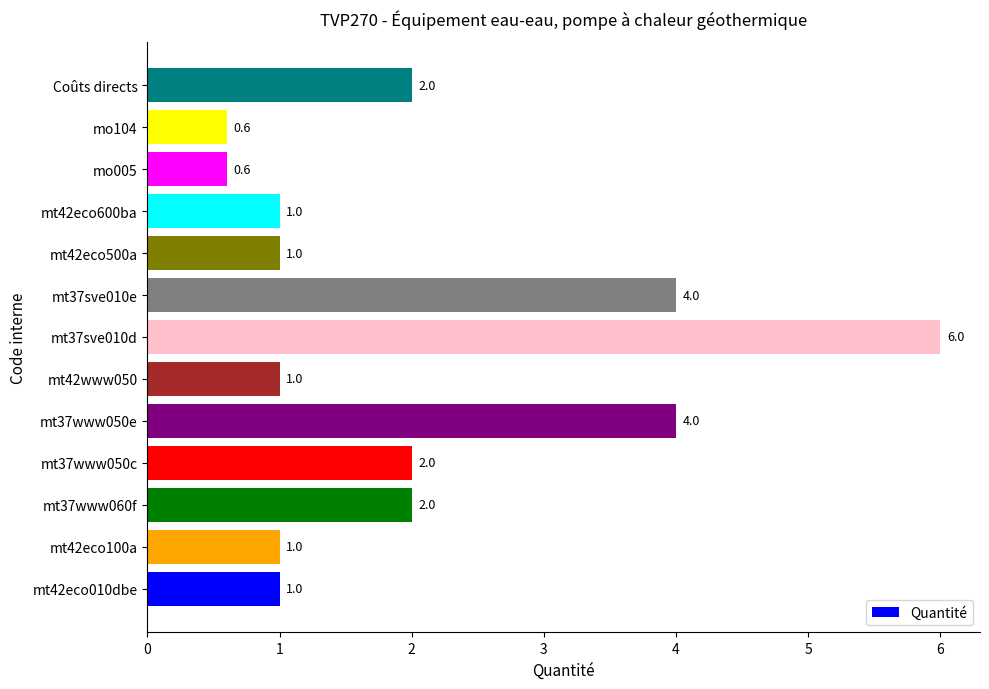

What is the change in value from mt37sve010d to mo104?

-5.4